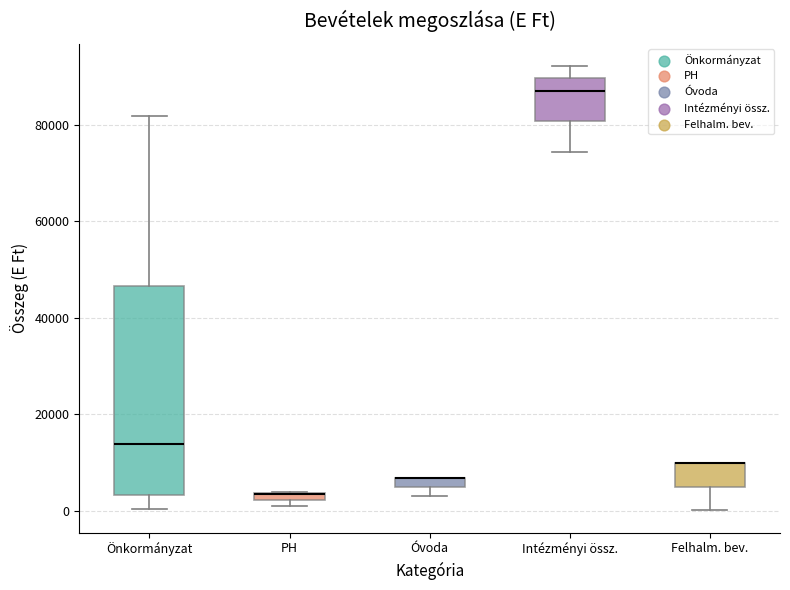

Where is the lower edge of the box for Intézményi össz. on the y-axis? The values are not printed on the chart, so give them approximately, as read against the axis.

80000